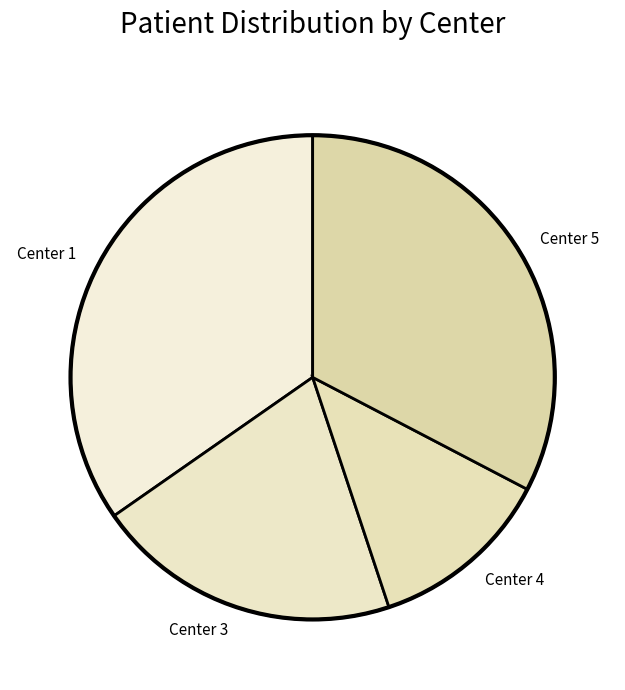

Between Center 1 and Center 5, which is larger?

Center 1